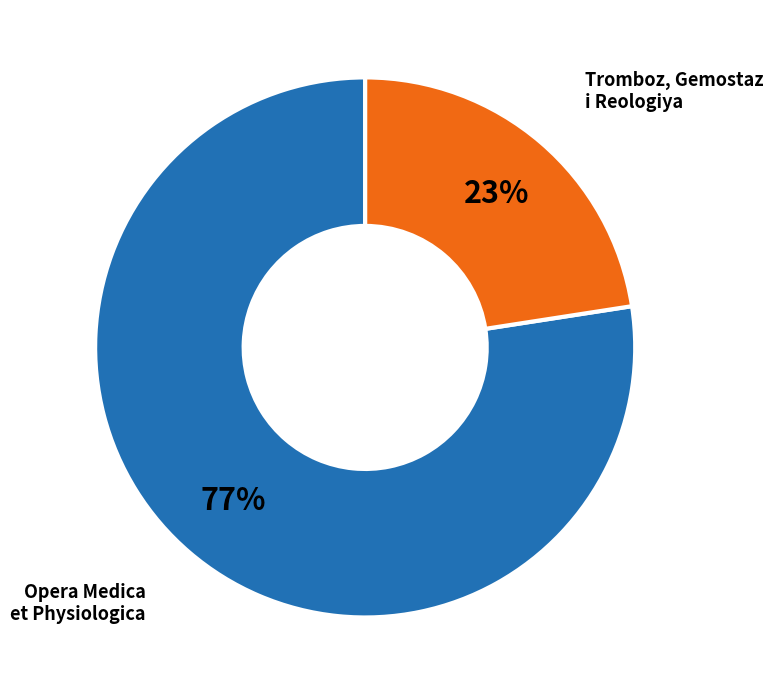

To the nearest percent, what is the average slice percentage?

50%